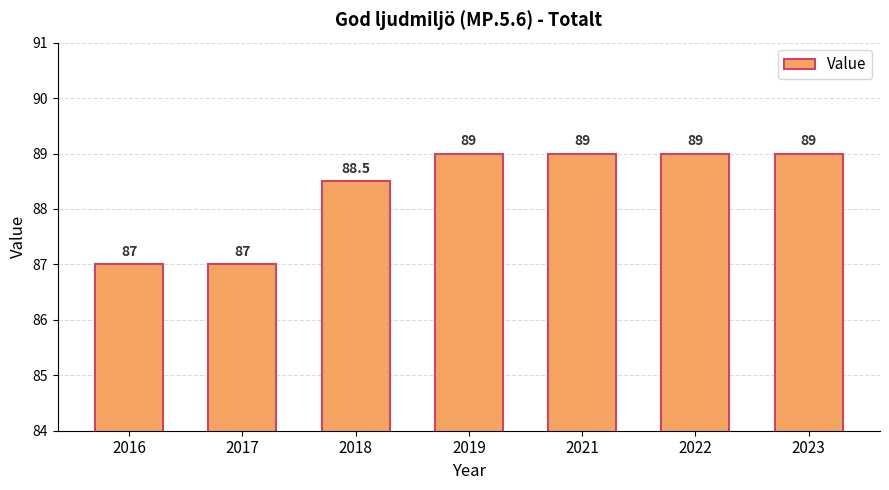

Reading left to right, what are all the values shown in this chart?

87.0	87.0	88.5	89.0	89.0	89.0	89.0